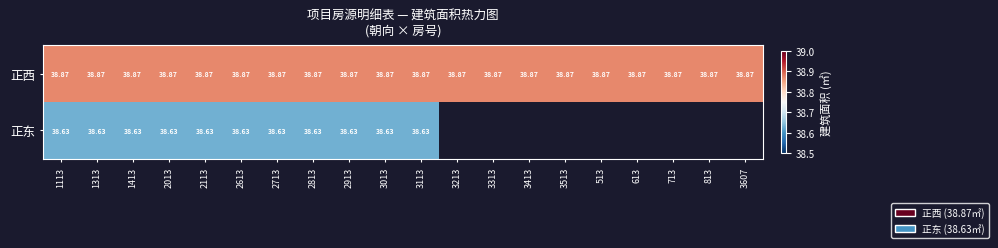

The 正西 series shows 60.4 at 2913. True or false?

False